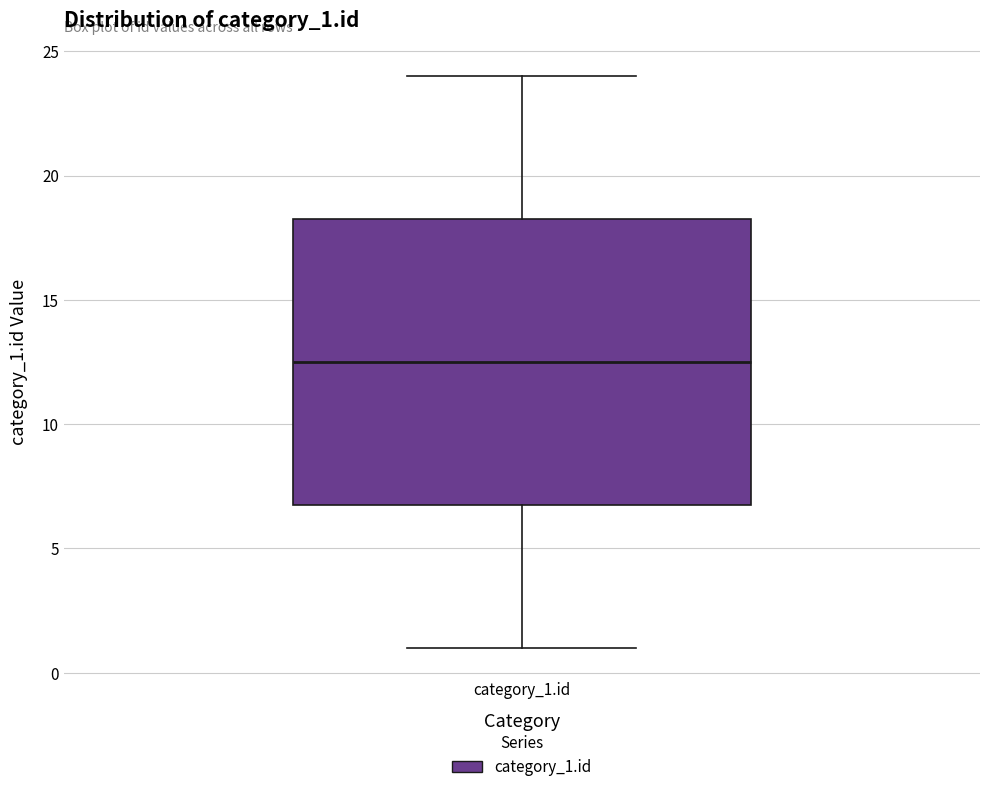

Where does the upper whisker of the box for category_1.id end on the y-axis? The values are not printed on the chart, so give them approximately, as read against the axis.

24.0